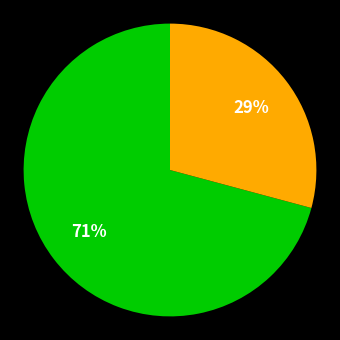

Is there any slice that represents more than half of the pie?

Yes